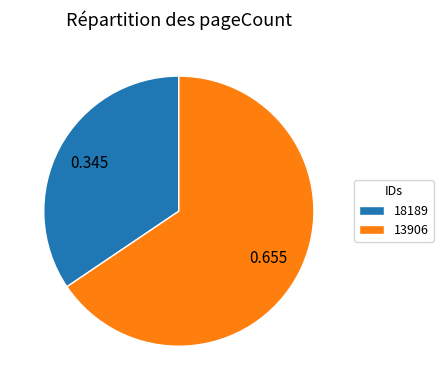

Combined, do 18189 and 13906 account for over 50%?

Yes